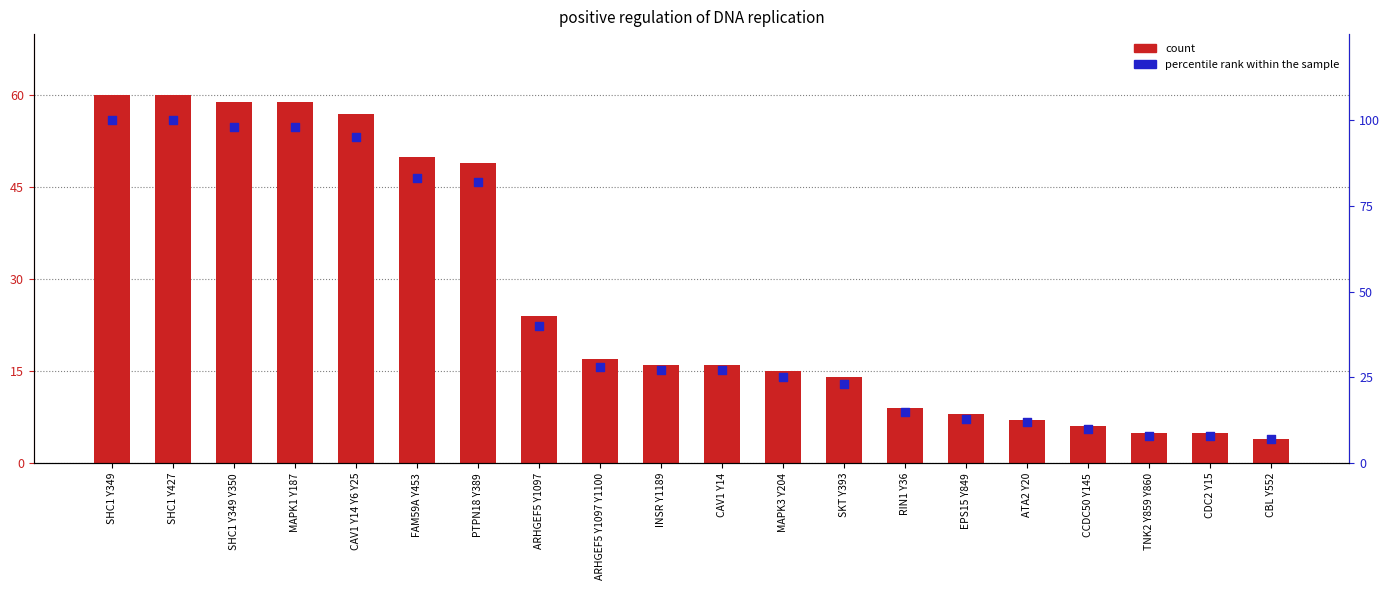

At how many categories does at least one series exceed 79?

7